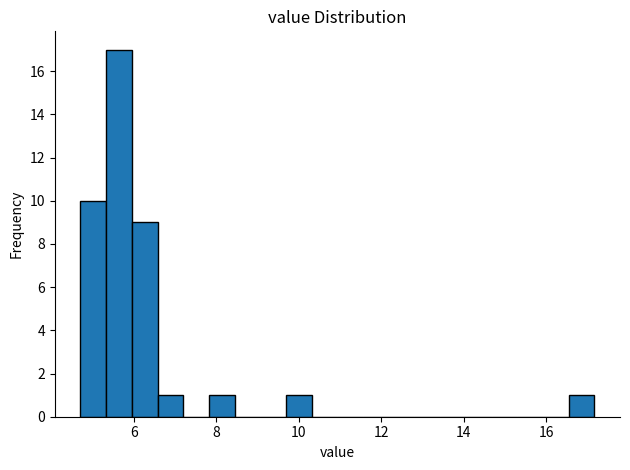

Around what value on the x-axis is the tallest bar? Give the approximate position of its centre, as read against the axis.

5.6